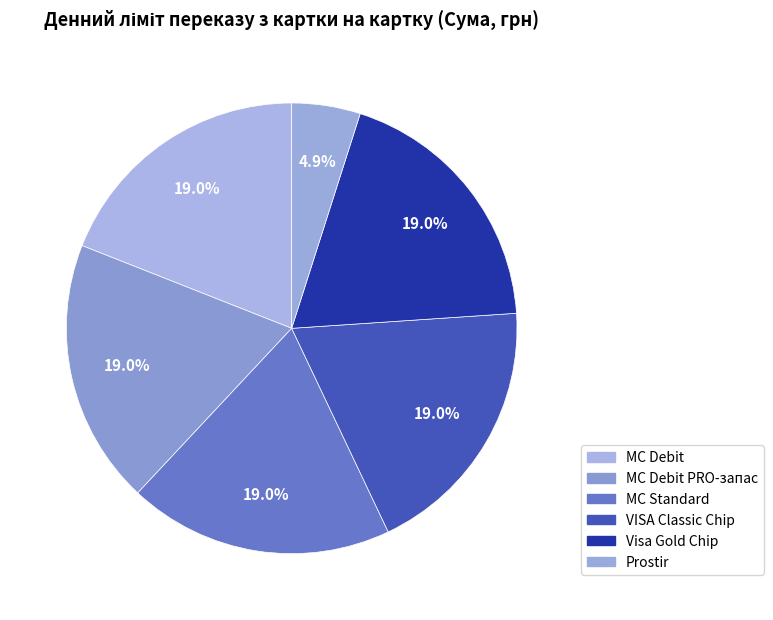

What percentage is NOT represented by Prostir?

95.1%